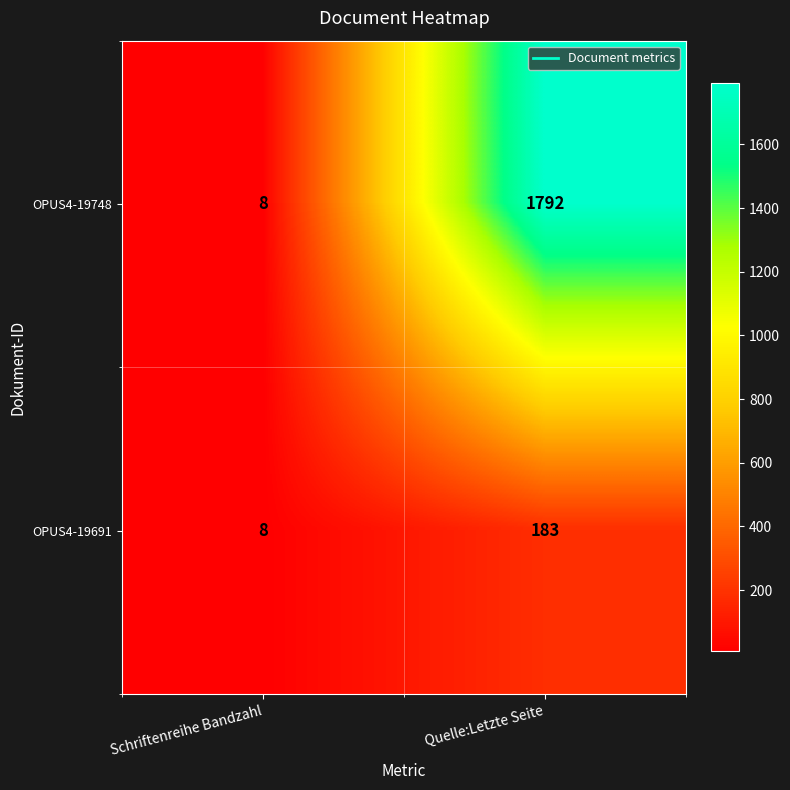

What is the smallest value displayed?

8